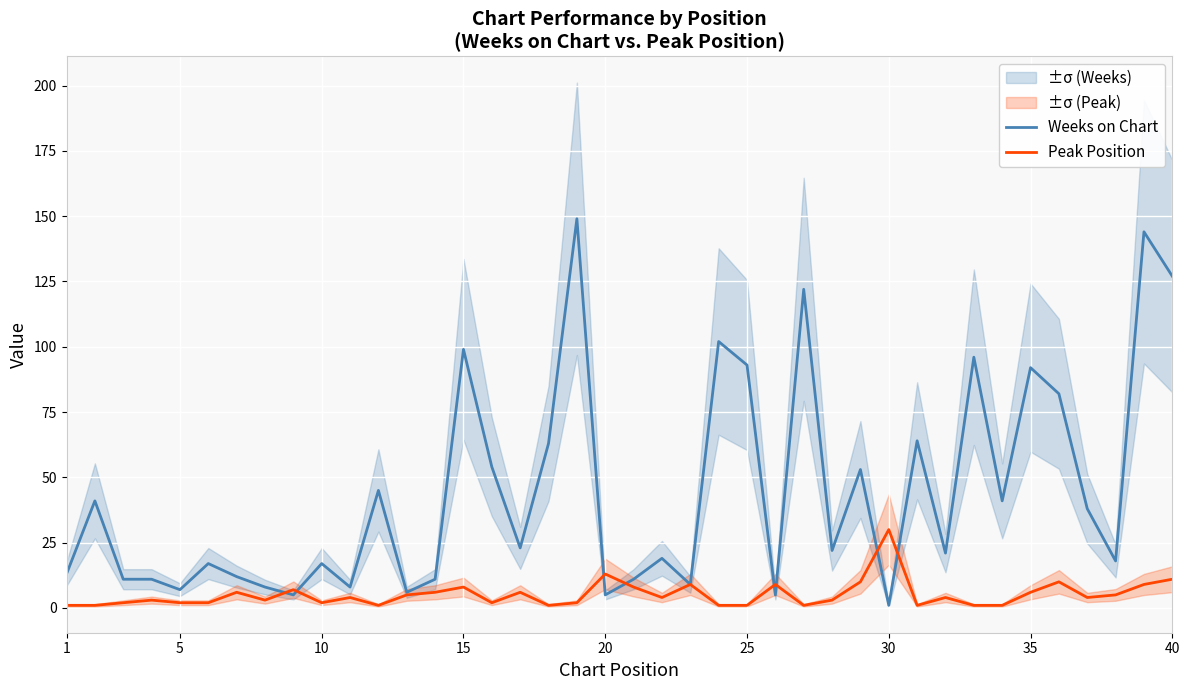

What is the smallest value displayed?

1